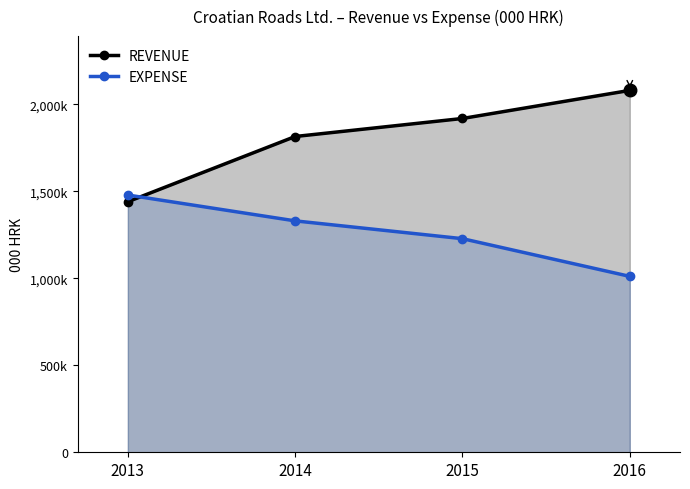

Reading left to right, transcribe all the data shown in this chart.

REVENUE: 2013=1439662	2014=1814362	2015=1917947	2016=2079322
EXPENSE: 2013=1478081	2014=1329603	2015=1227261	2016=1010690